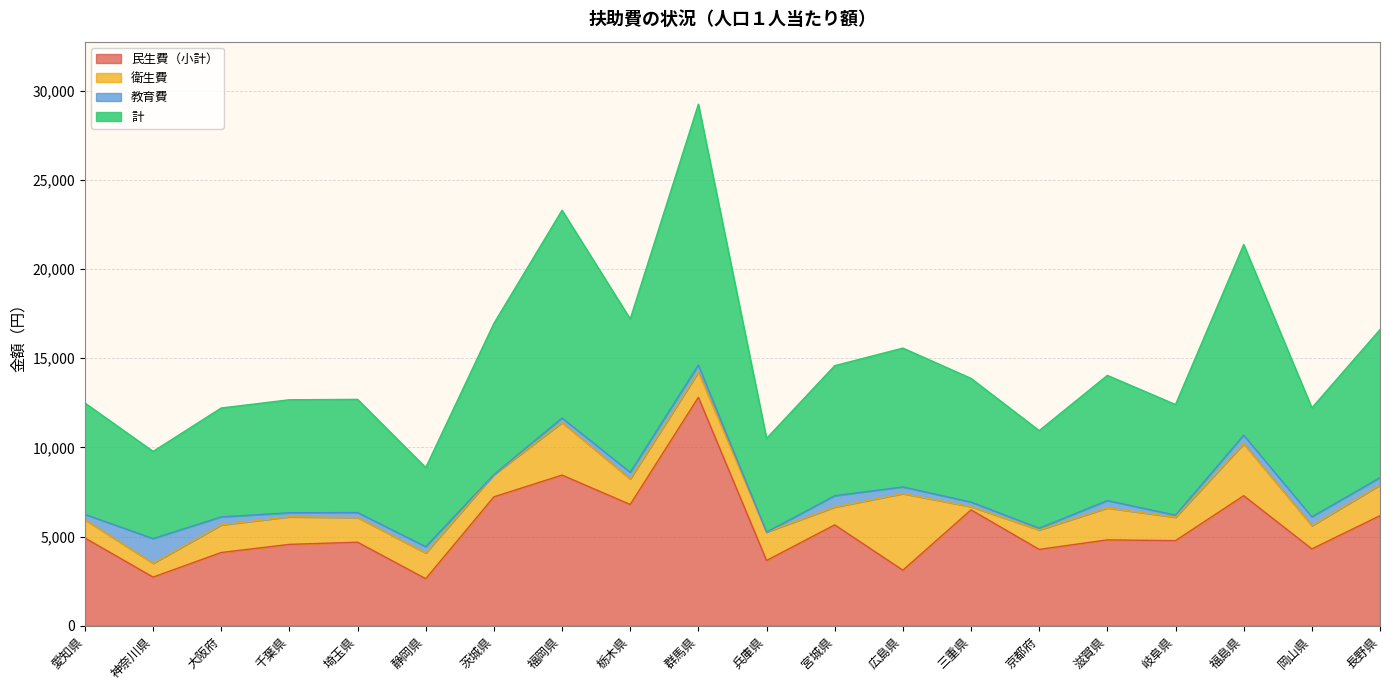

At which label is 計 closest to 19053?

栃木県